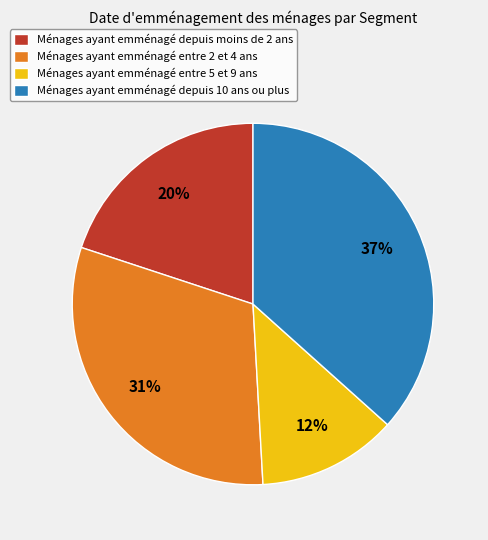

What is the smallest slice in the pie chart?

Ménages ayant emménagé entre 5 et 9 ans